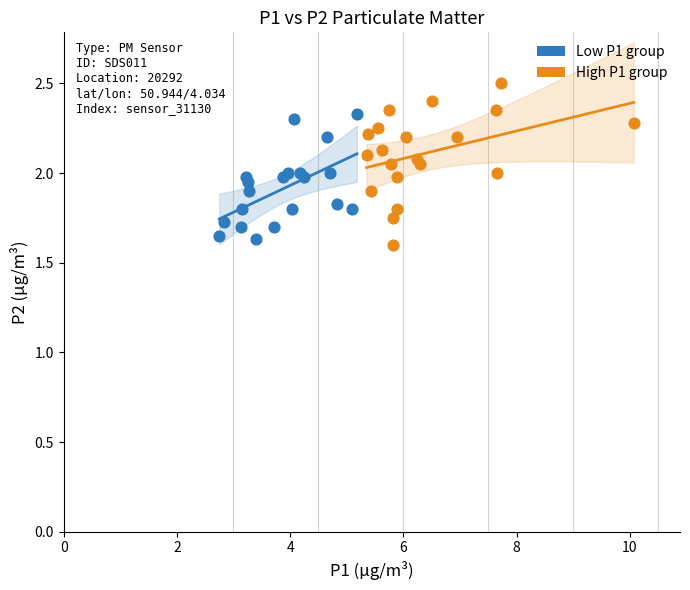

Which series has the largest Y range (max minus min)?

High P1 group